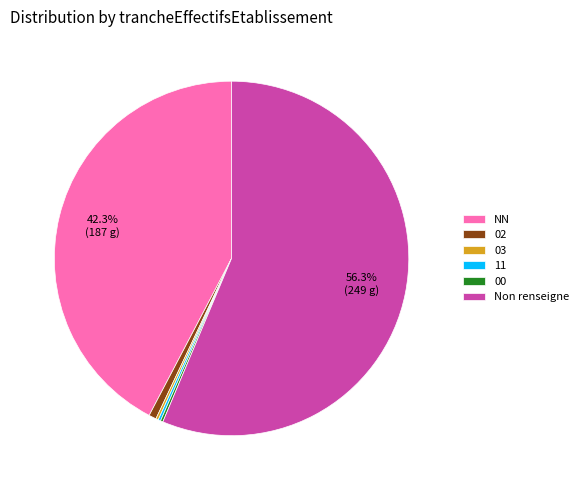

Is there a majority slice in this chart?

Yes